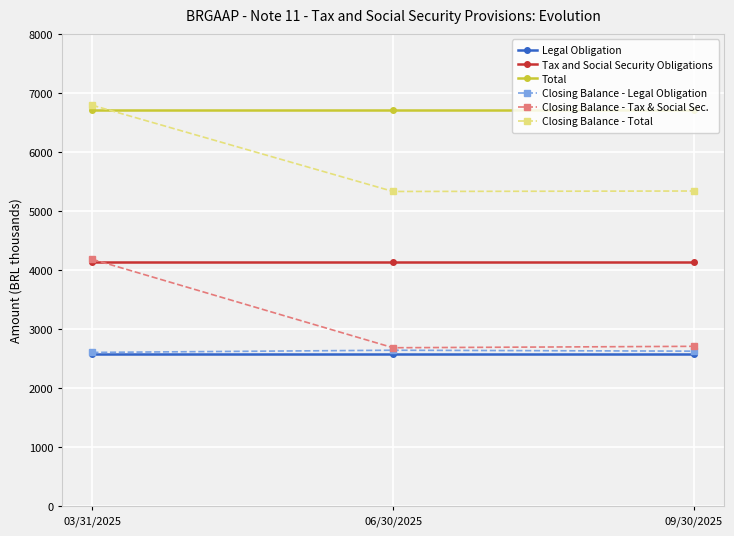

What is the sum of the Closing Balance - Legal Obligation values at 09/30/2025 and 03/31/2025?

5241